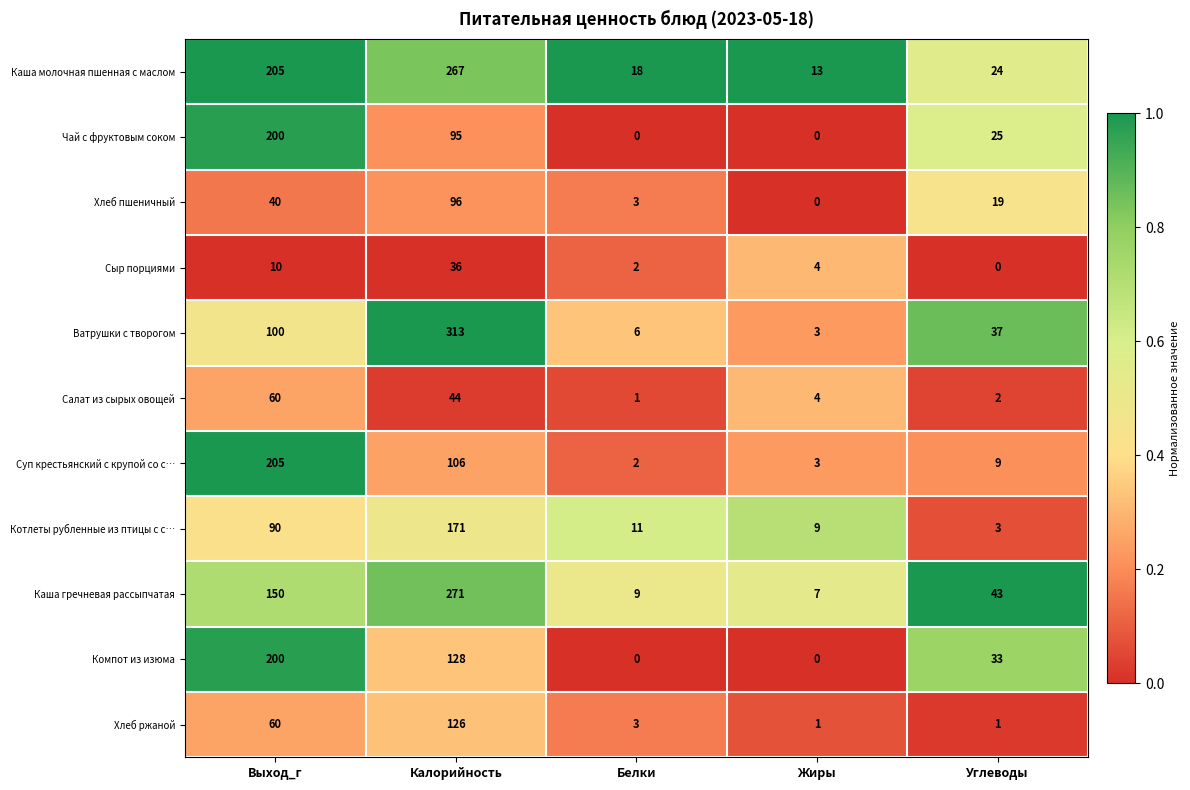

The value of Суп крестьянский с крупой со с… at Углеводы is 16. True or false?

False